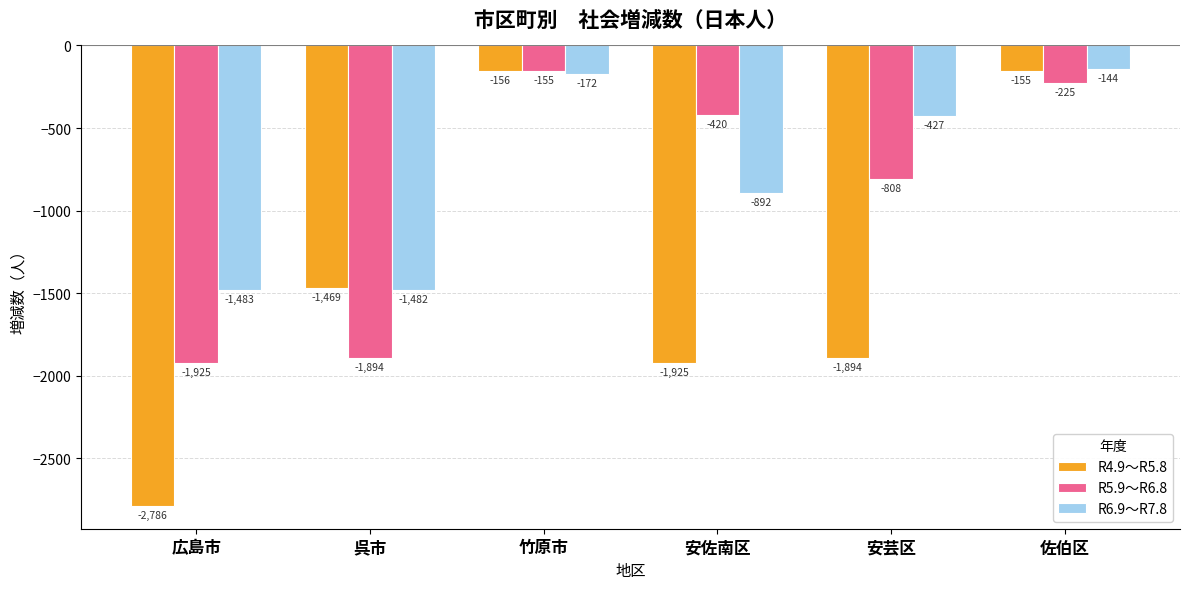

The value of R4.9～R5.8 at 安佐南区 is -540. True or false?

False